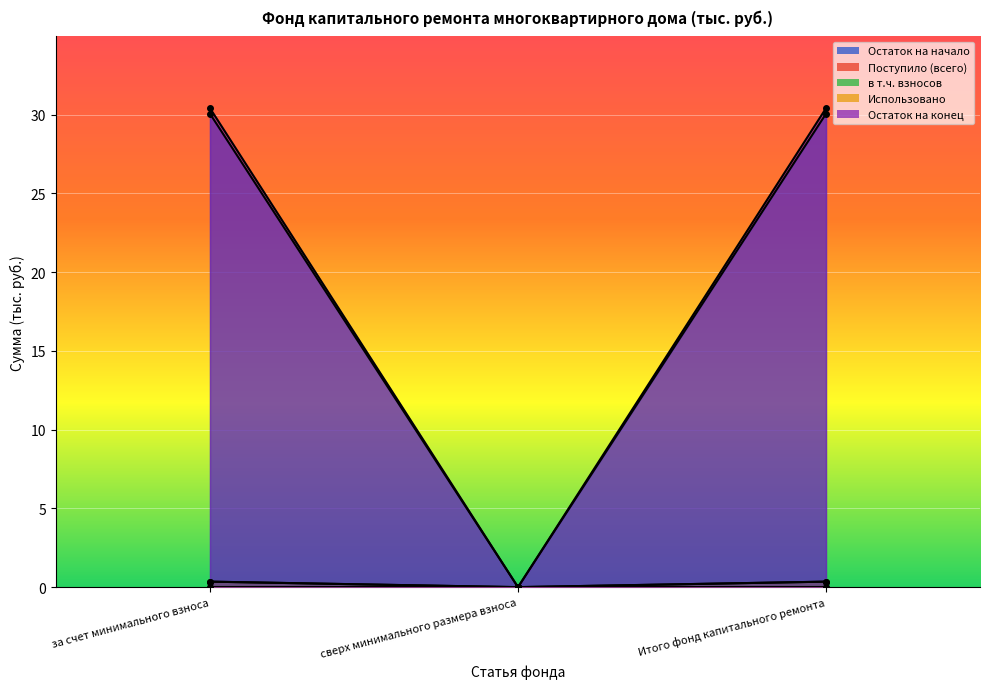

Which has a higher value, Итого фонд капитального ремонта or сверх минимального размера взноса?

Итого фонд капитального ремонта